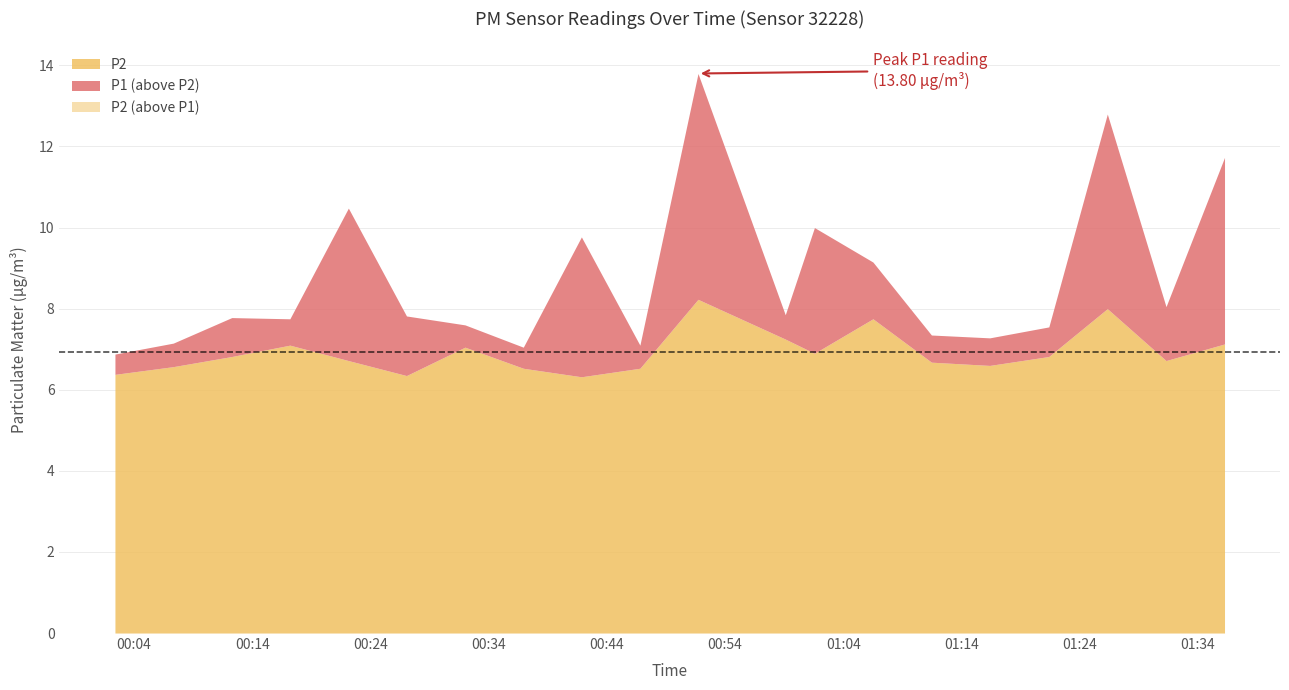

How many lines are shown in the chart?

2